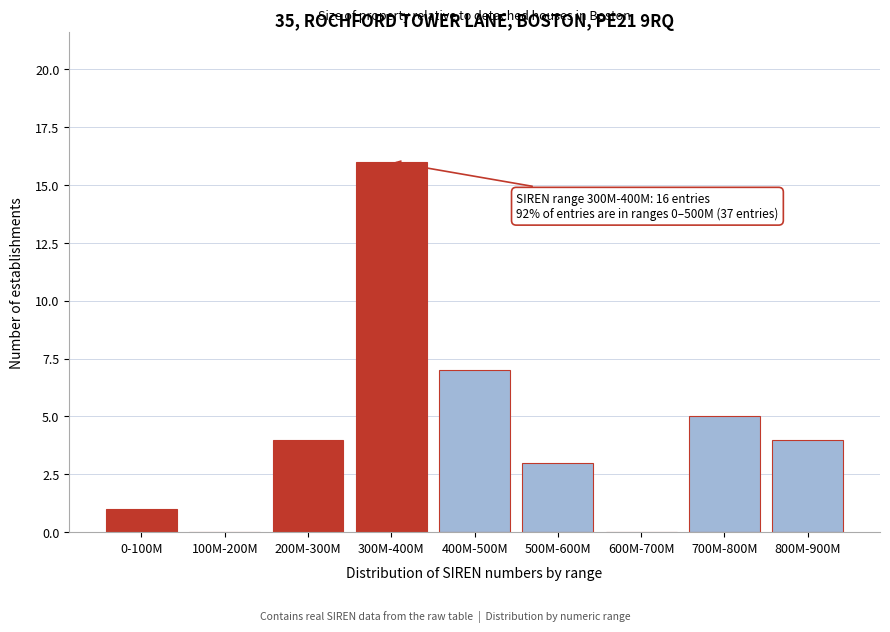

Reading left to right, extract all data points from this chart.

0-100M=1	100M-200M=0	200M-300M=4	300M-400M=16	400M-500M=7	500M-600M=3	600M-700M=0	700M-800M=5	800M-900M=4